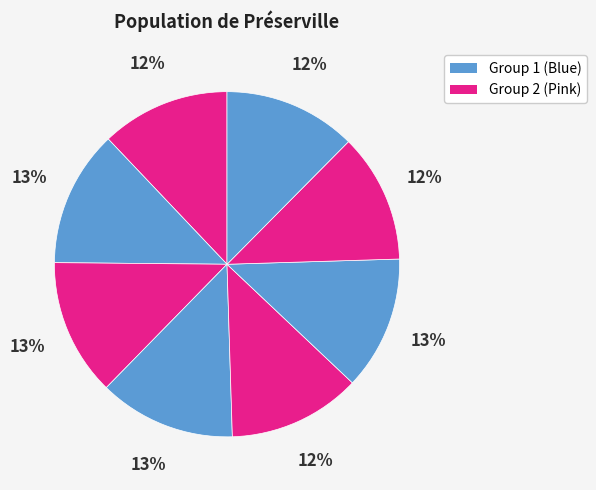

Does any single category account for the majority?

No